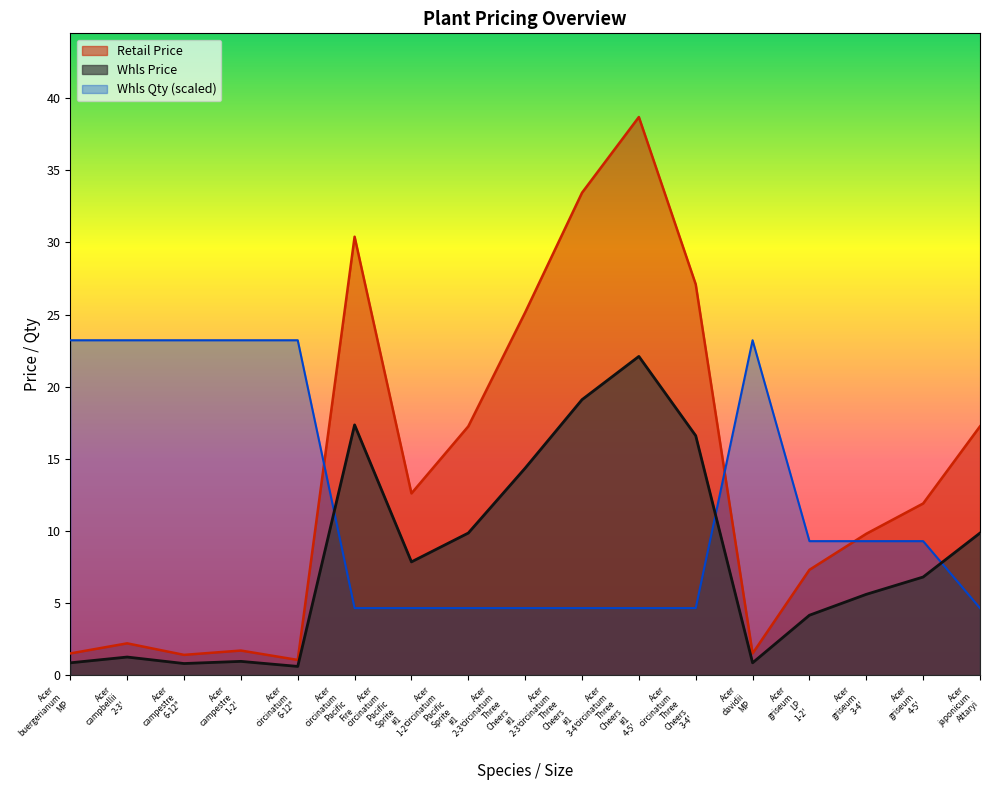

List the labels in order of Whls Price value, largest first.

Acer circinatum Three Cheers #1 4-5', Acer circinatum Three Cheers #1 3-4', Acer circinatum Pacific Fire, Acer circinatum Three Cheers 3-4', Acer circinatum Three Cheers #1 2-3', Acer circinatum Pacific Sprite #1 2-3', Acer japonicum Attaryi, Acer circinatum Pacific Sprite #1 1-2', Acer griseum 4-5', Acer griseum 3-4', Acer griseum LP 1-2', Acer campbellii 2-3', Acer campestre 1-2', Acer buergerianum MP, Acer davidii MP, Acer campestre 6-12", Acer circinatum 6-12"